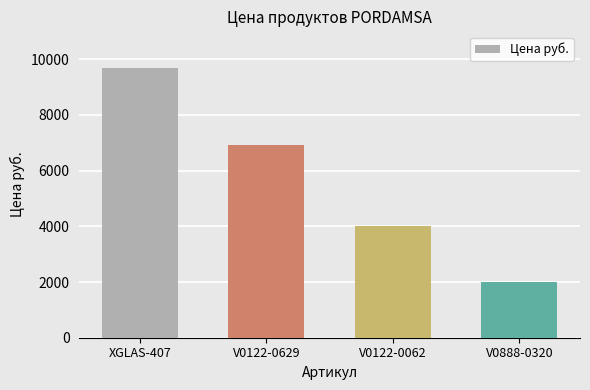

What is the sum of all values?

22609